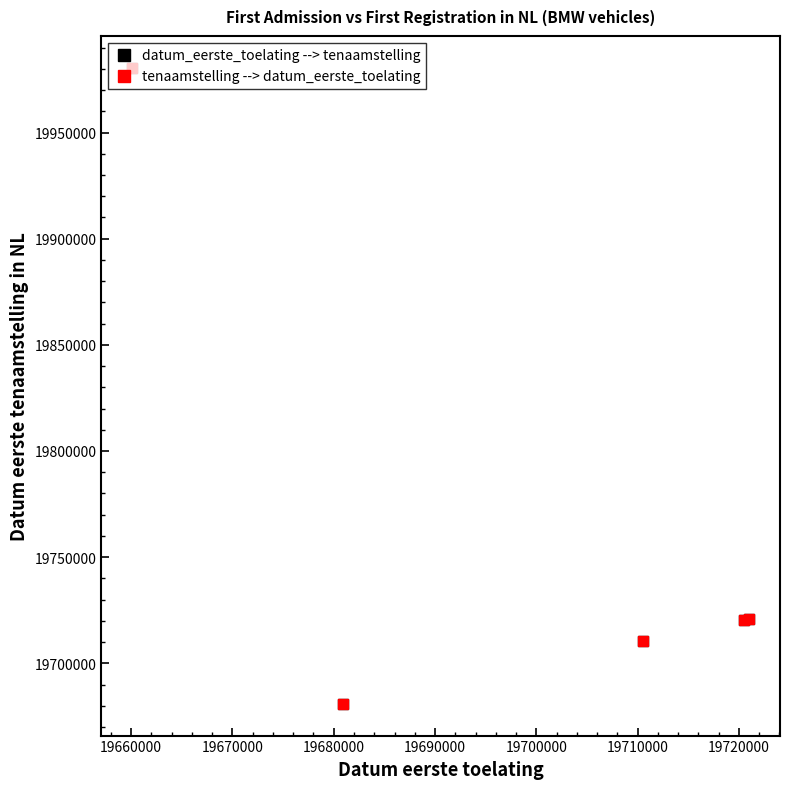

What is the value of the tenaamstelling --> datum_eerste_toelating point at the 5th from the left?

19721026